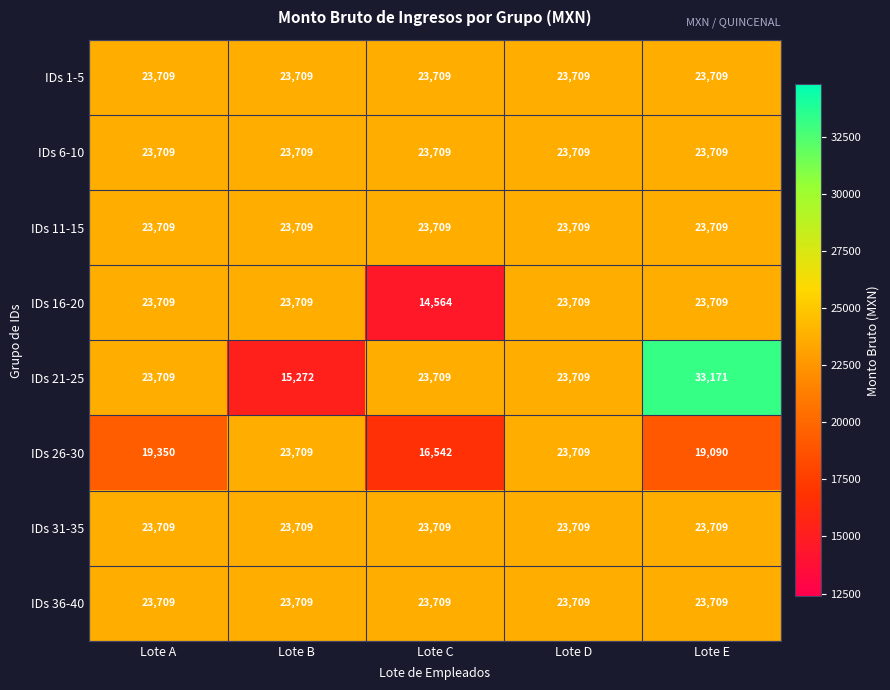

Which series has the widest spread of values?

IDs 21-25